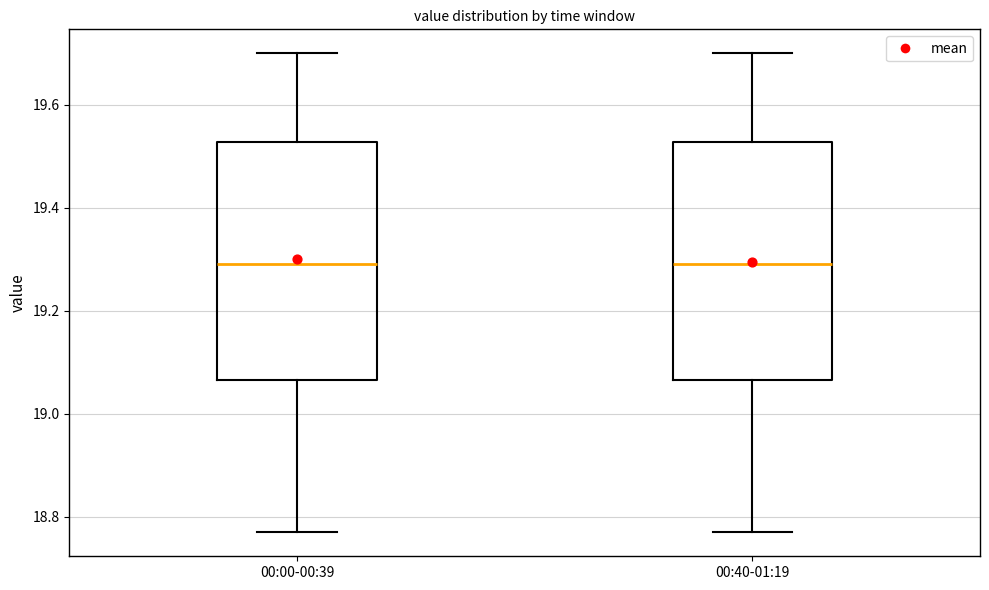

Reading left to right, transcribe this box plot: for each box, give where its median line is, the range the box spans, and where its two whiskers end, as read against the y-axis. The values are not printed on the chart, so give them approximately, as read against the axis.

00:00-00:39: median 19.30, box 19.06 to 19.52, whiskers 18.78 to 19.70
00:40-01:19: median 19.30, box 19.06 to 19.52, whiskers 18.78 to 19.70